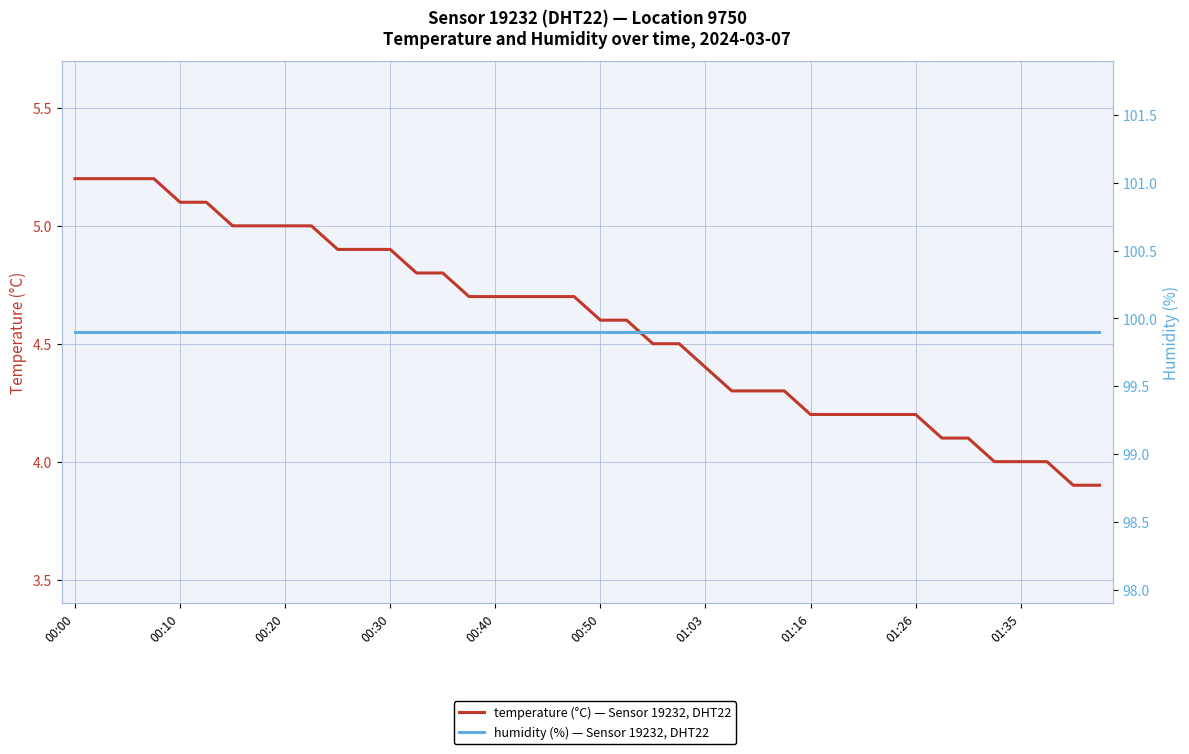

What is the value of the humidity (%) — Sensor 19232, DHT22 point at the 15th from the left?

99.9